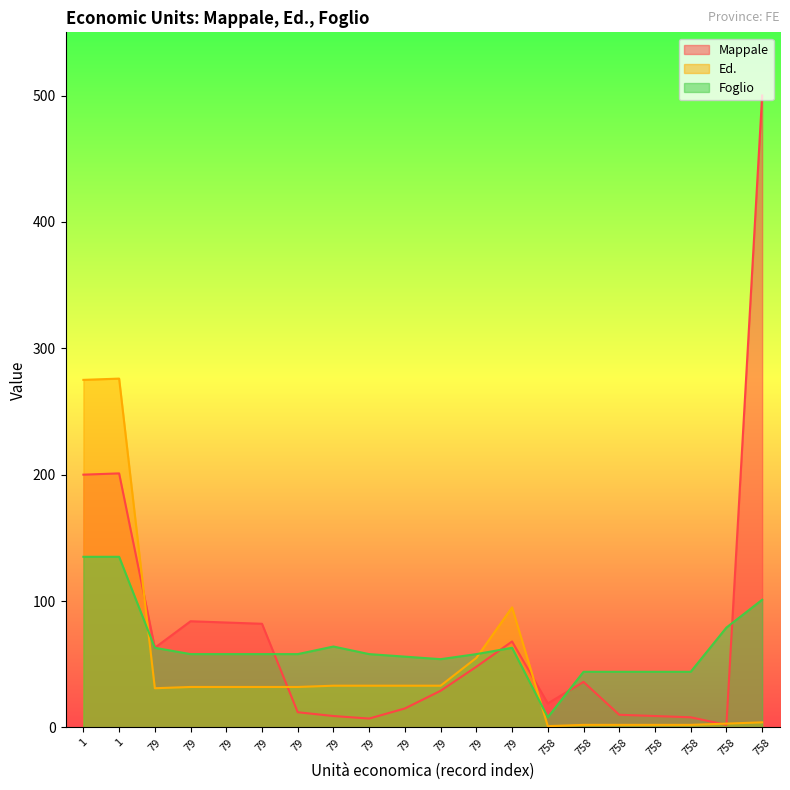

Is the value of Foglio at 79 greater than the value of Ed. at 79?

Yes